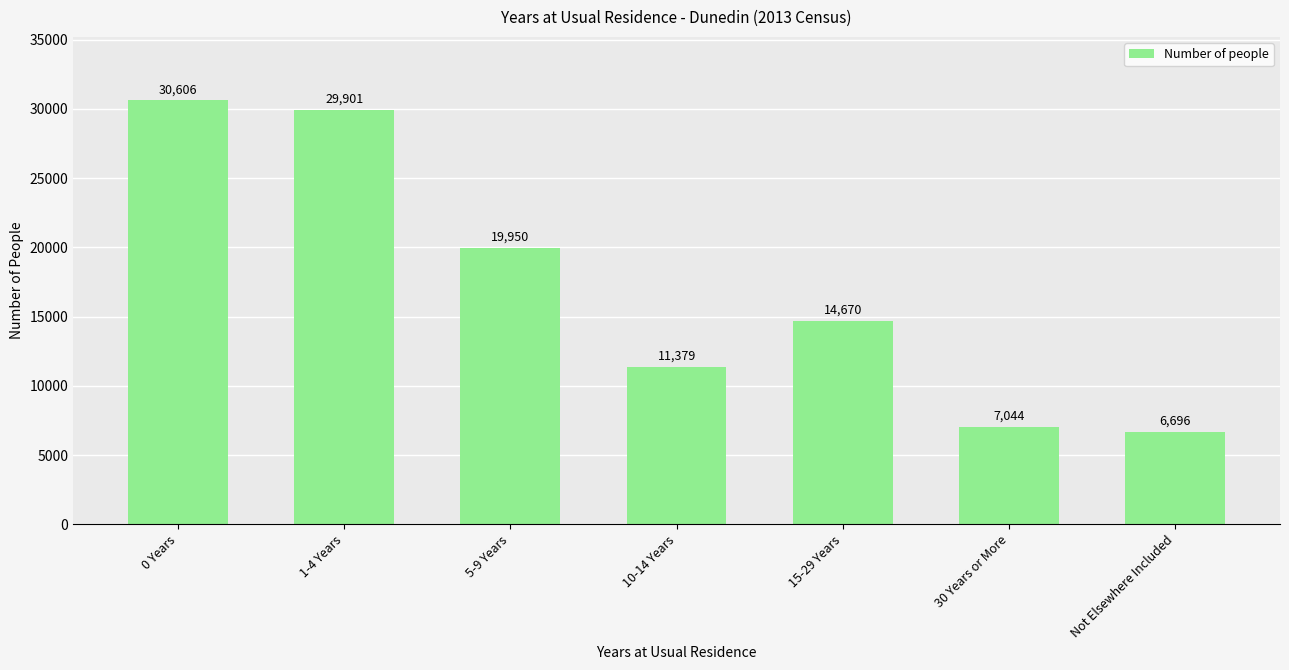

Rank the categories by value from highest to lowest.

0 Years, 1-4 Years, 5-9 Years, 15-29 Years, 10-14 Years, 30 Years or More, Not Elsewhere Included